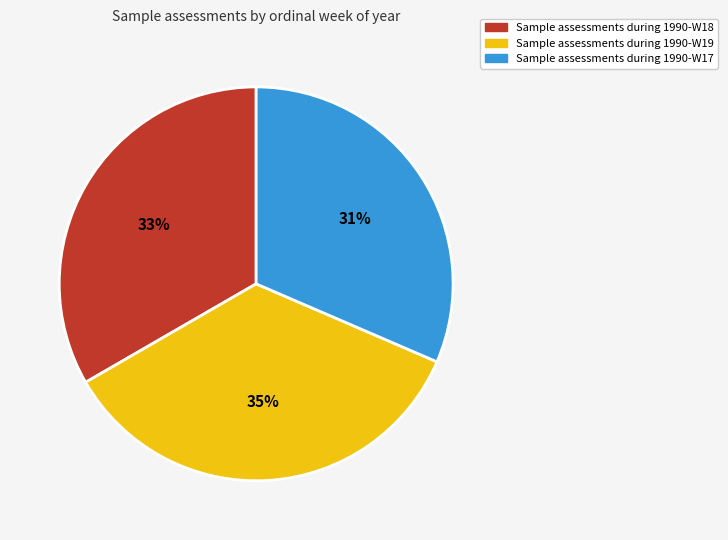

Which category has the biggest portion of the pie?

Sample assessments during 1990-W19